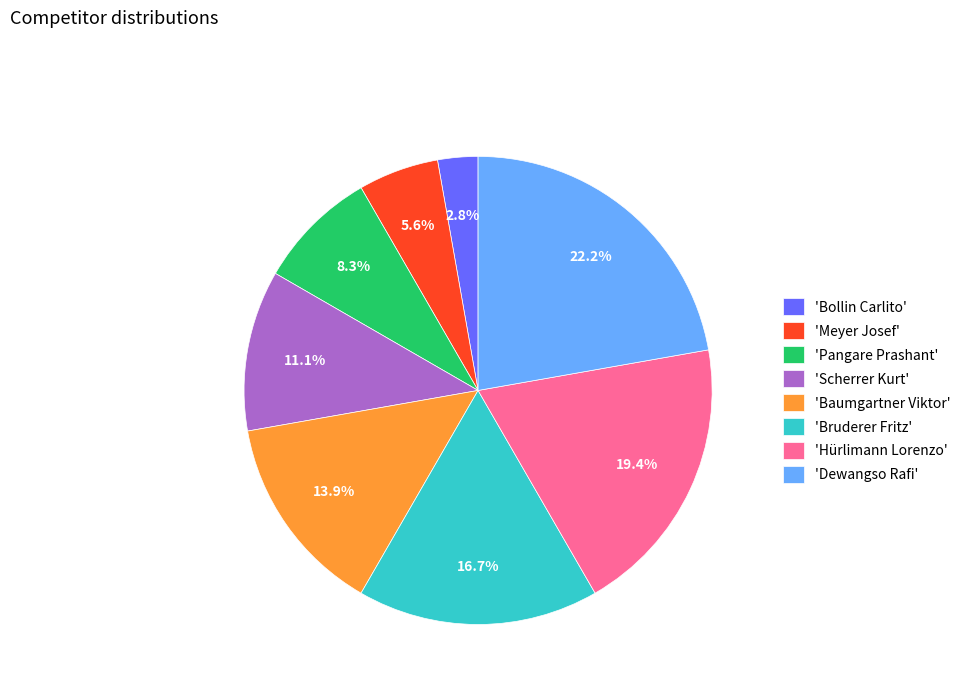

What portion of the pie excludes 'Dewangso Rafi'?

77.8%